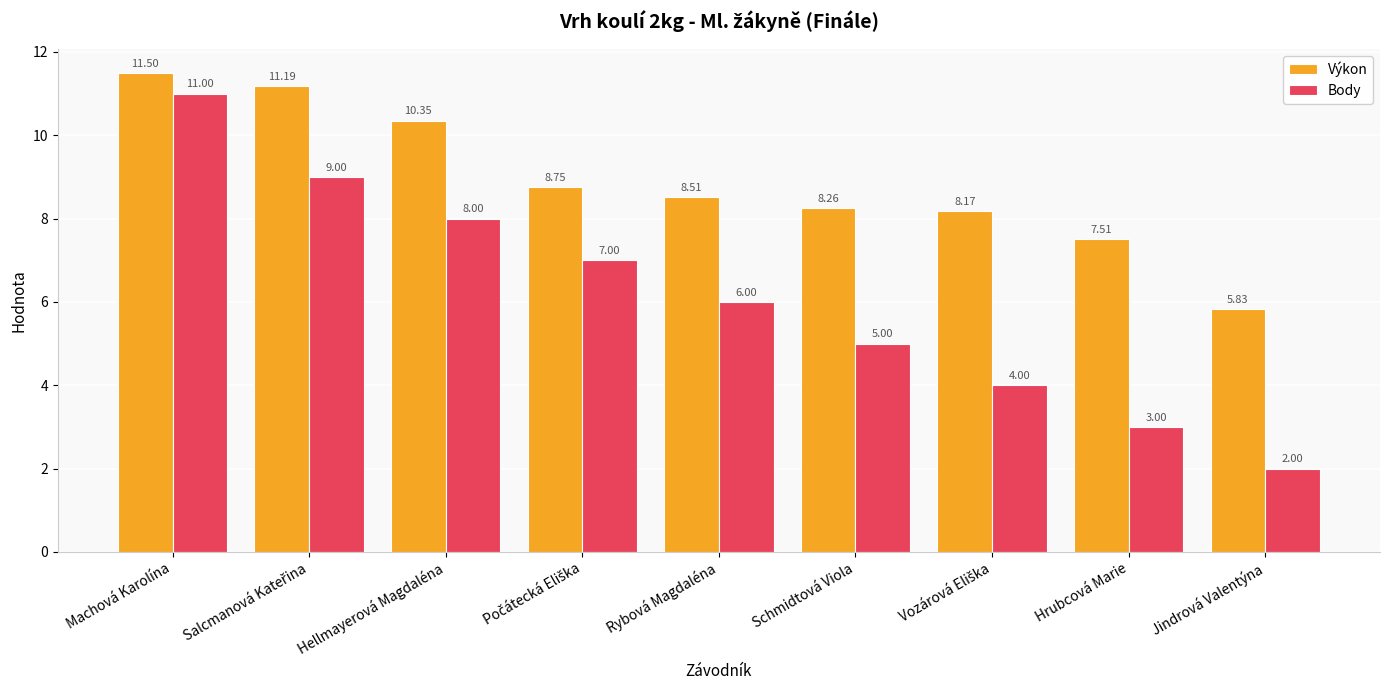

Count the Body values in the range 4 to 8.

5